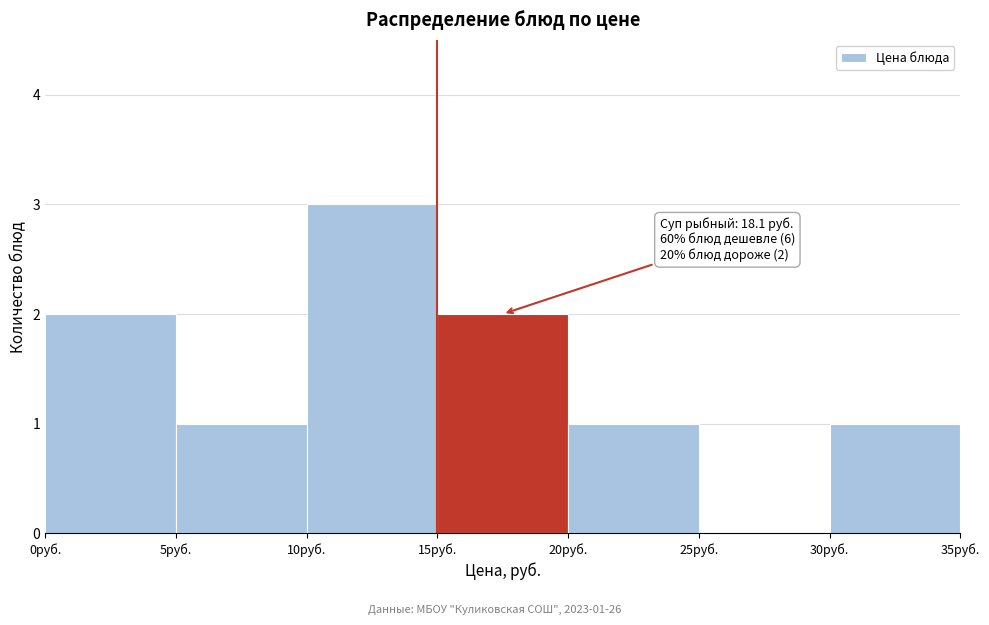

Over which range of the x-axis is the bar tallest?

10 to 15